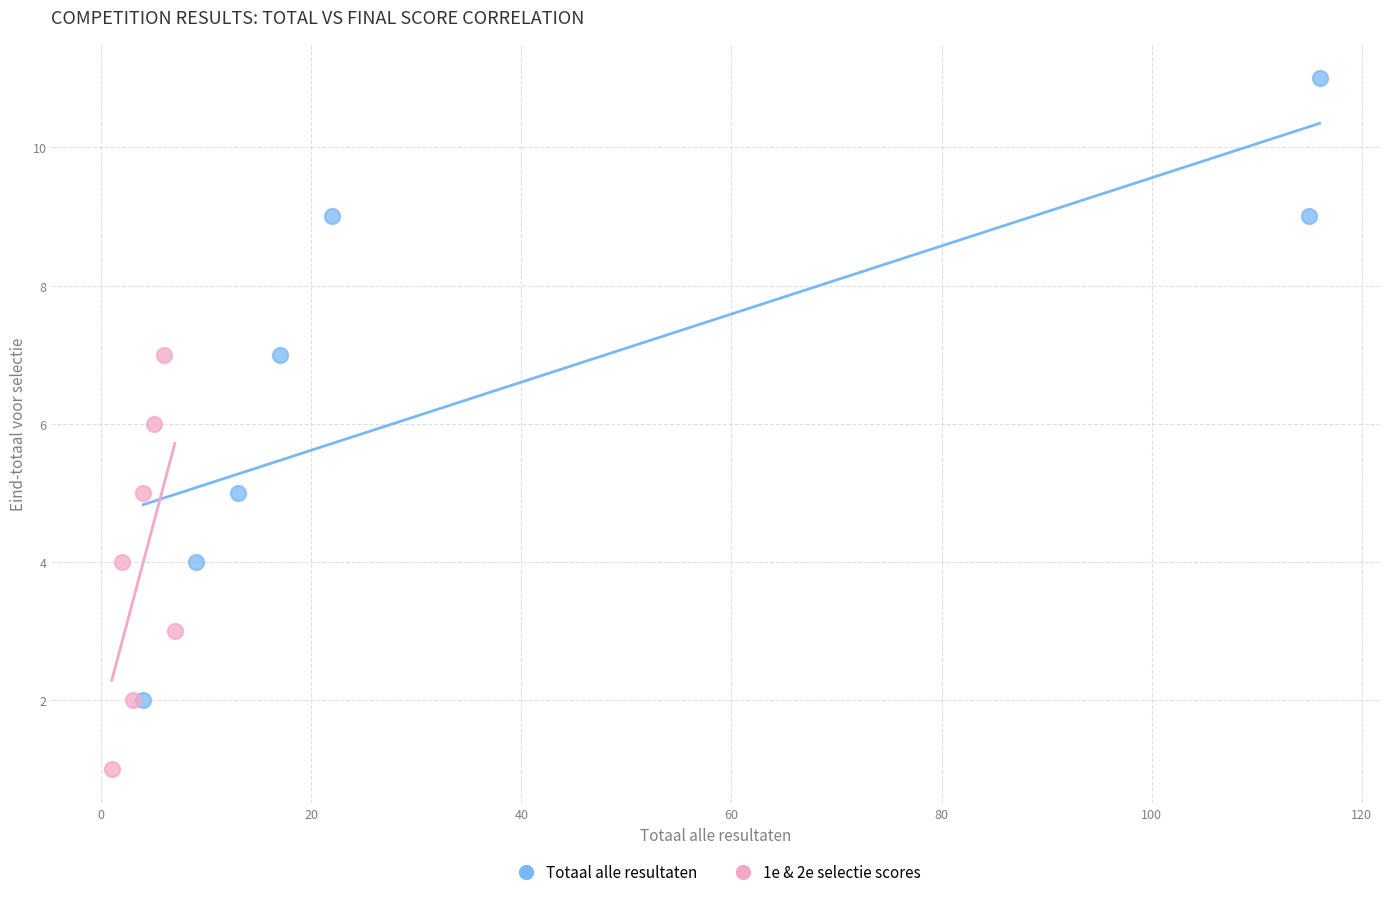

Which series contains the highest Y value?

Totaal alle resultaten